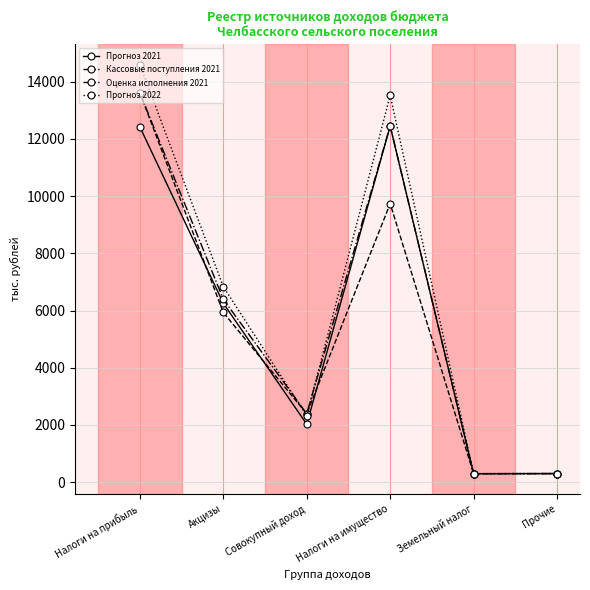

Where is the first local minimum for Прогноз 2021?

Совокупный доход